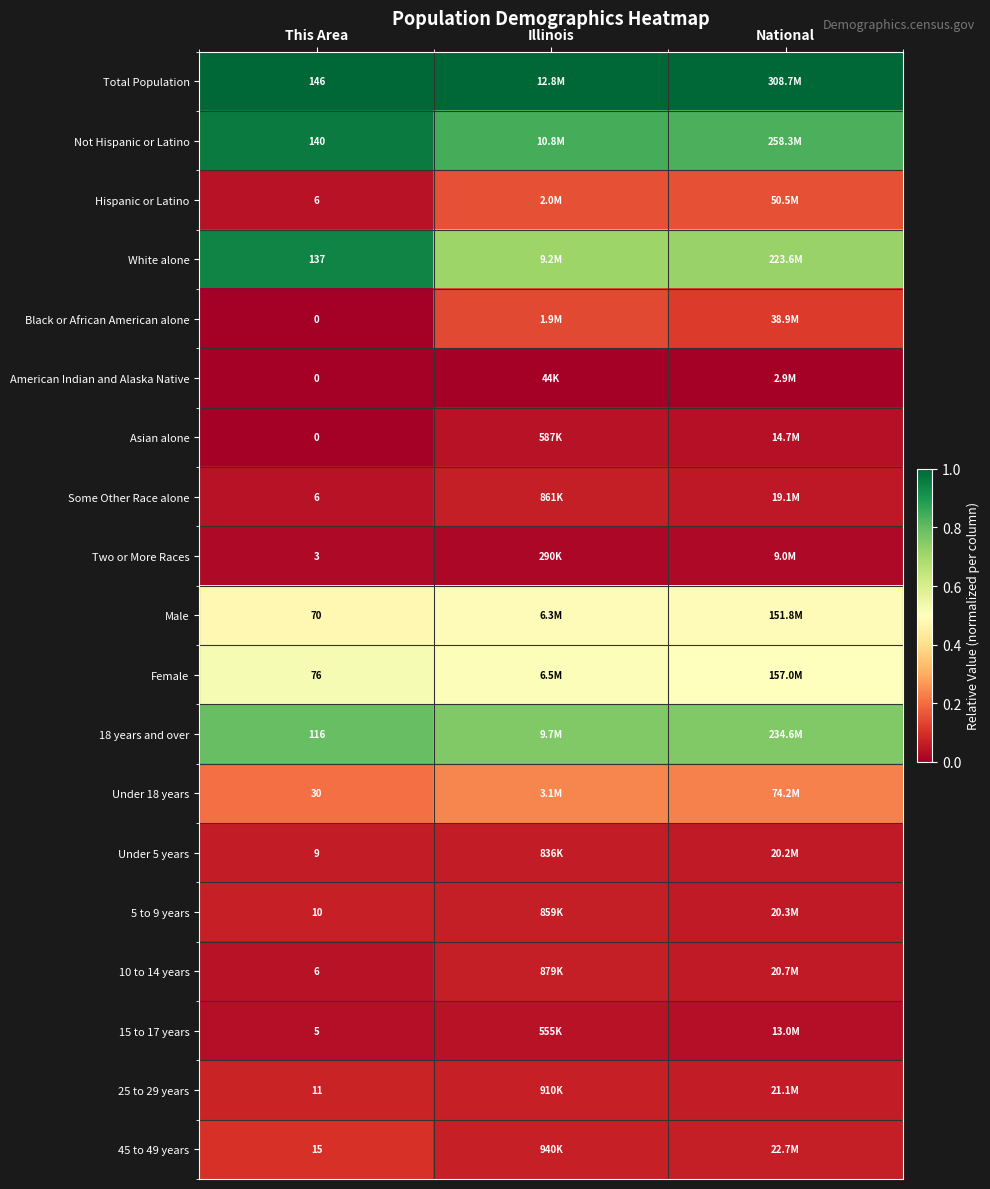

At which category does the chart reach its minimum across all series?

This Area